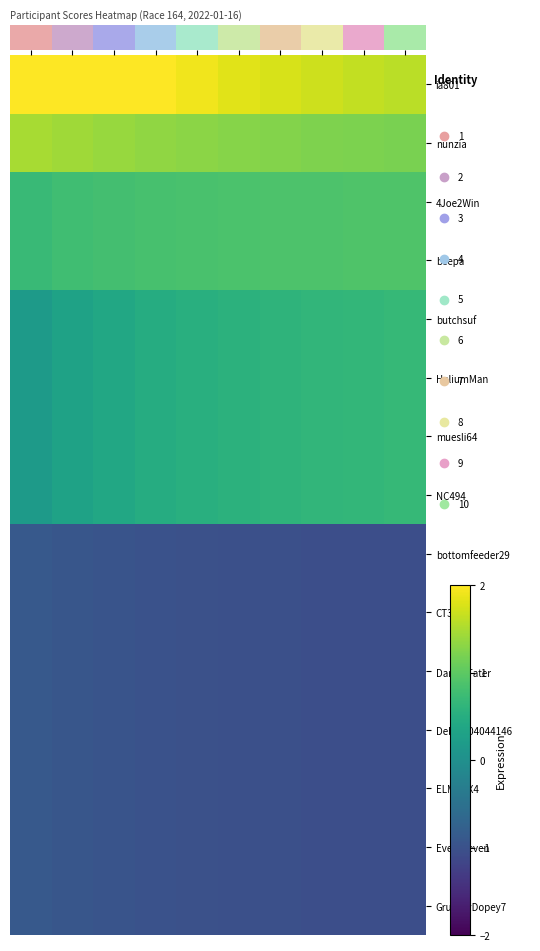

What is the spread (max minus min) of values at 7?

2.8